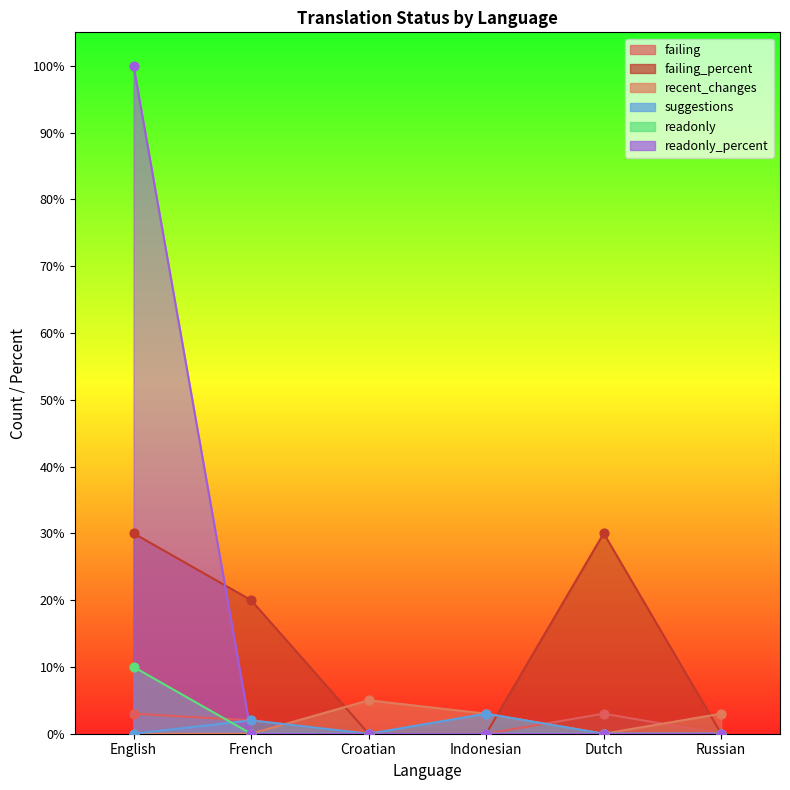

At how many categories does at least one series exceed 72?

1